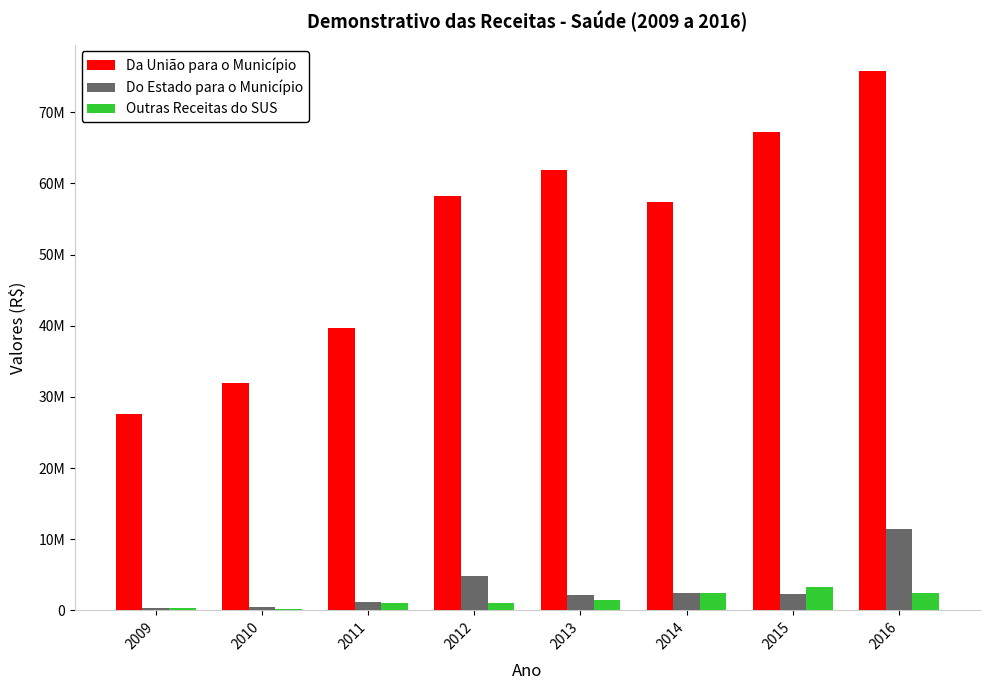

Are the bars horizontal?

No